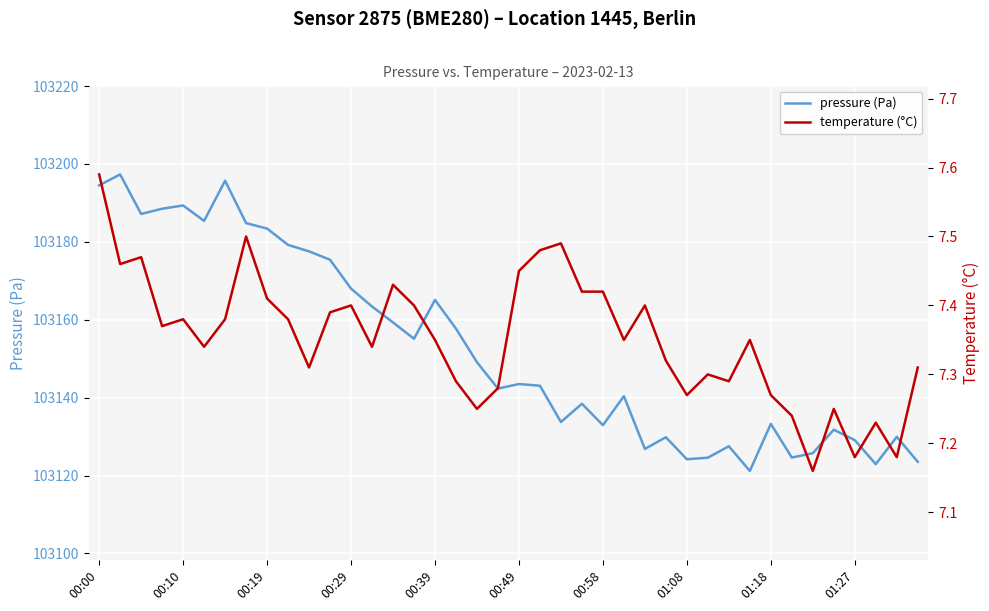

What position from the left is 25?

26